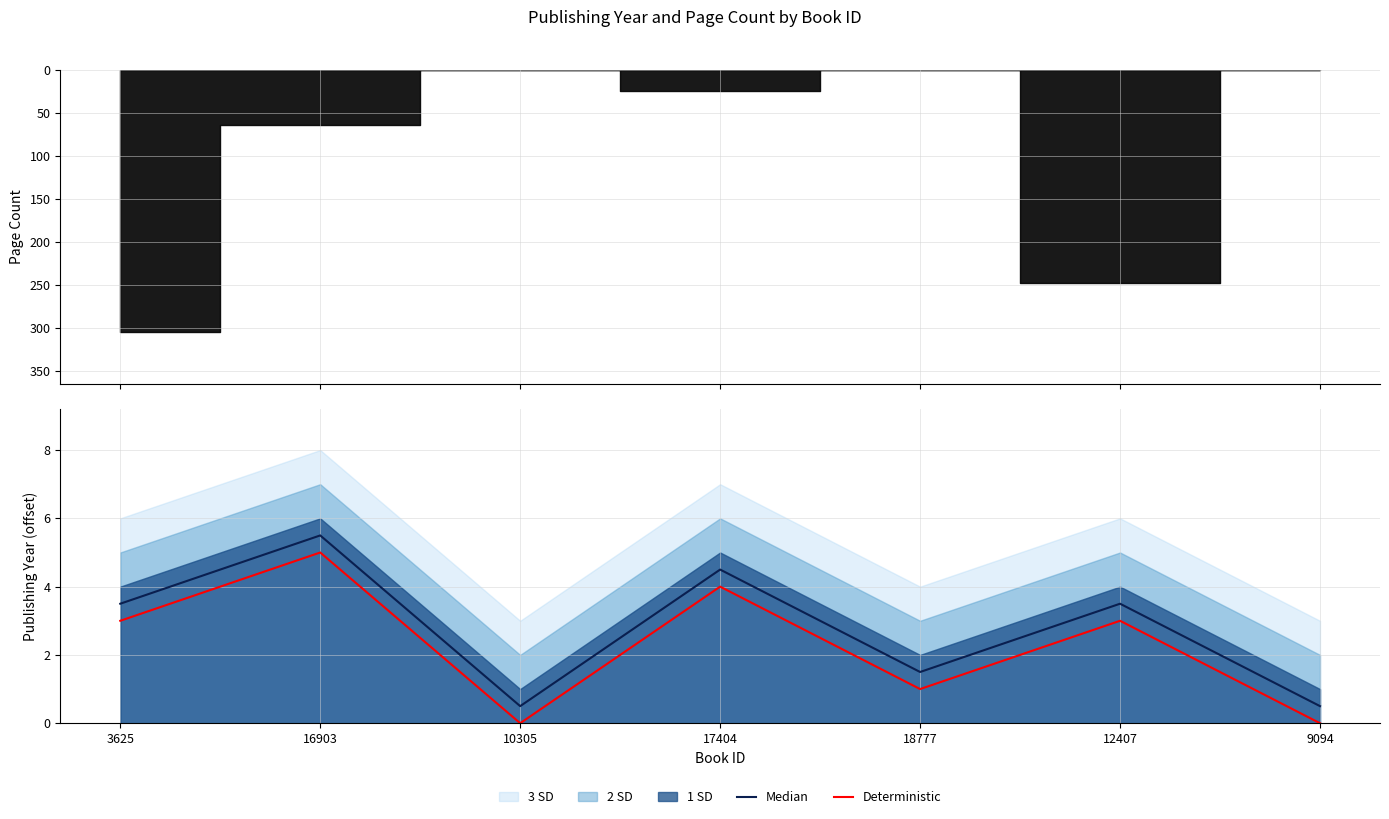

What position from the left is 17404?

4